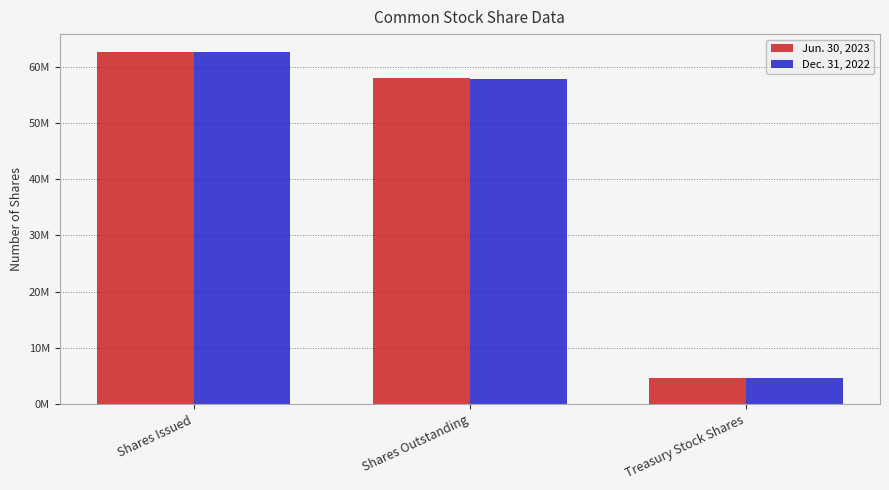

What is the lowest value of the Jun. 30, 2023 series?

4691000